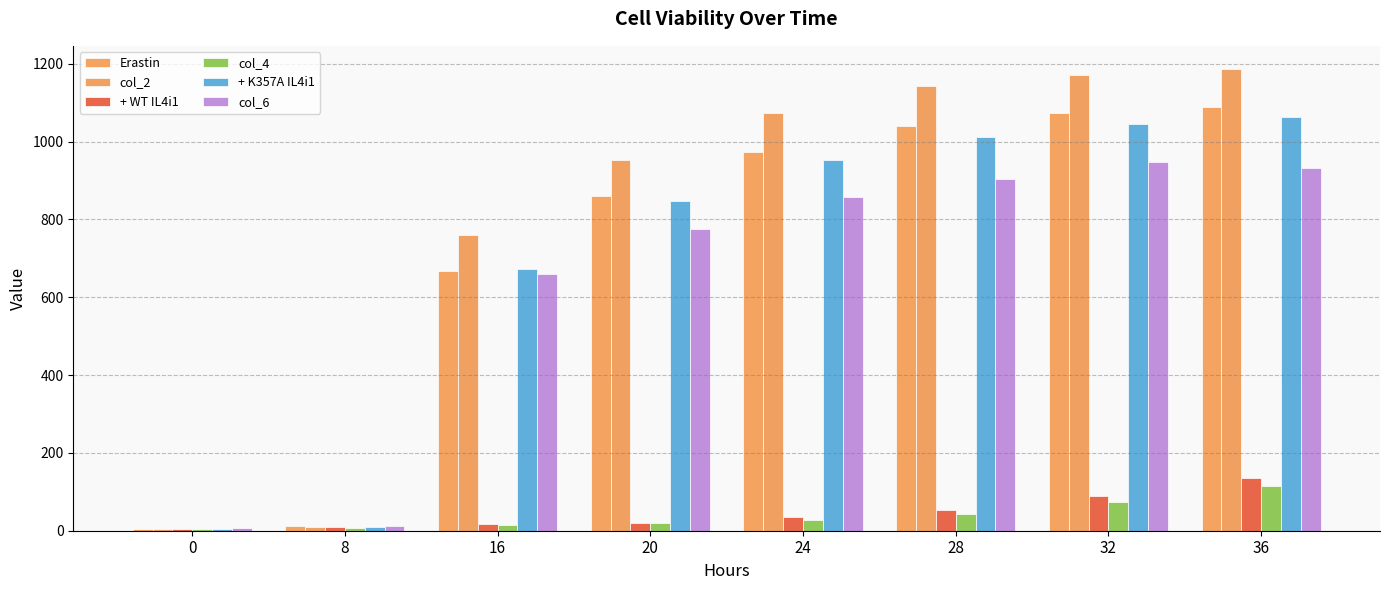

Reading left to right, list all the values displayed in this chart.

Erastin: 0=4.6	8=12.1	16=666.4	20=859.4	24=973.1	28=1040.1	32=1073.7	36=1089.6
col_2: 0=4.7	8=10.3	16=760.1	20=953.2	24=1073.0	28=1142.3	32=1172.1	36=1187.0
+ WT IL4i1: 0=4.6	8=8.3	16=16.1	20=20.8	24=34.0	28=53.8	32=89.4	36=135.7
col_4: 0=4.2	8=7.0	16=14.6	20=18.9	24=28.8	28=44.1	32=74.1	36=116.2
+ K357A IL4i1: 0=4.4	8=10.1	16=673.2	20=847.6	24=953.6	28=1013.1	32=1045.1	36=1063.8
col_6: 0=6.3	8=12.9	16=660.7	20=776.2	24=859.0	28=904.4	32=947.6	36=931.7